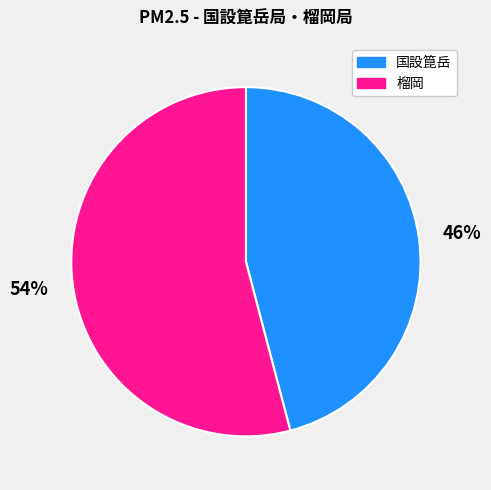

What percentage is the 国設箟岳 slice, to the nearest percent?

46%